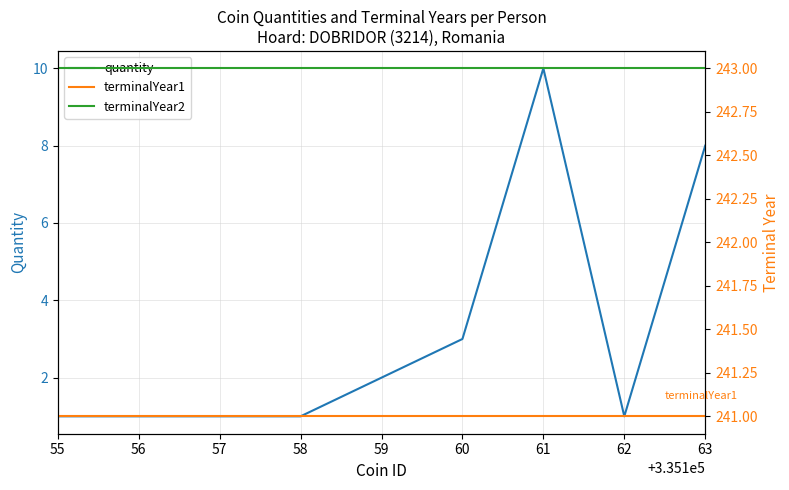

Is the value of quantity at 58 greater than the value of terminalYear2 at 59?

No